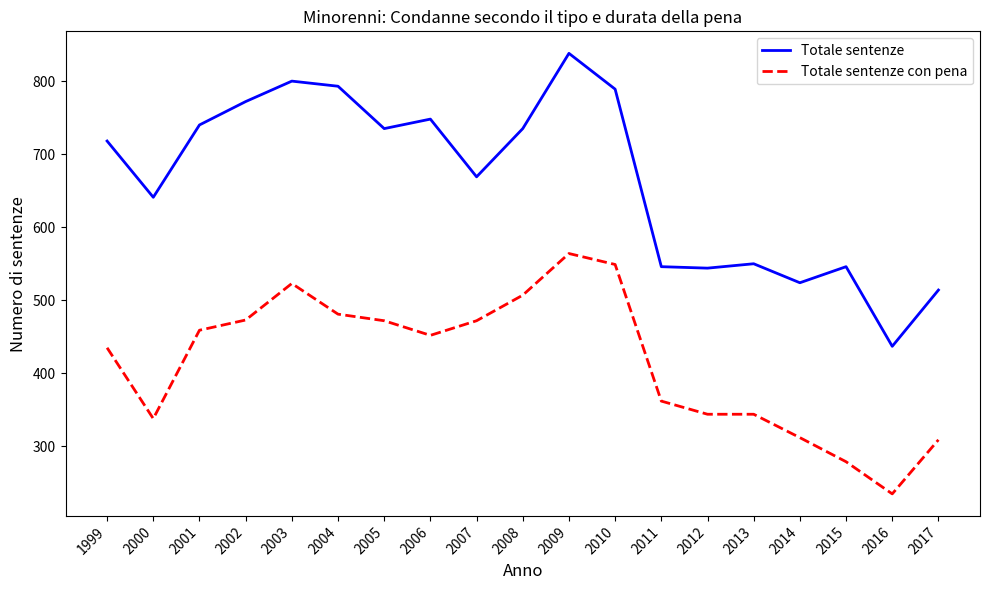

Does the chart display data point markers on the line(s)?

No